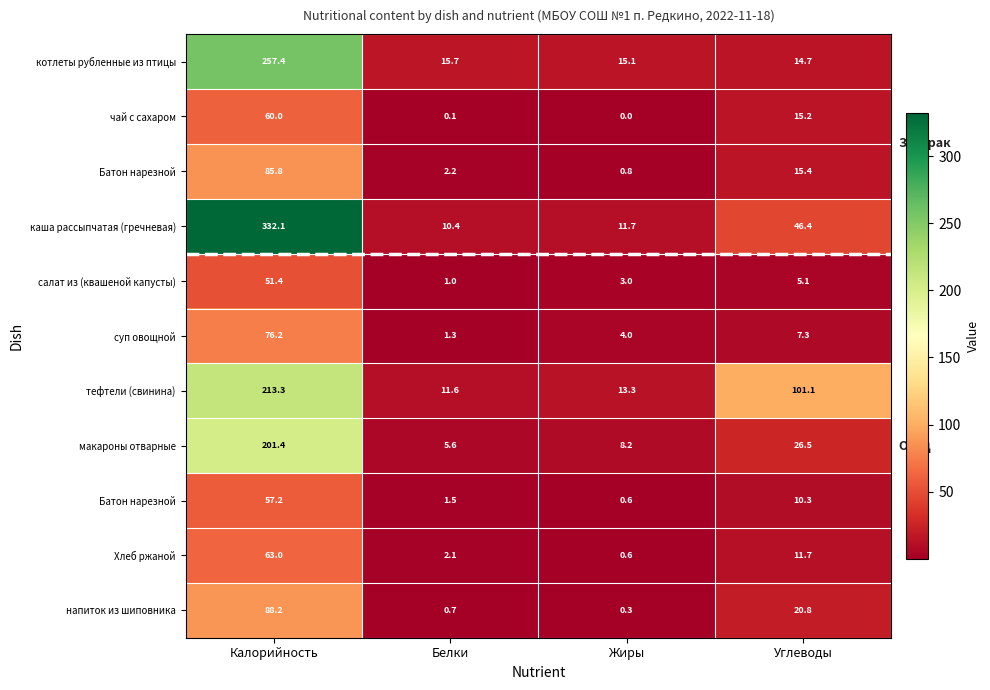

What is the total value across all series at Углеводы?

274.4